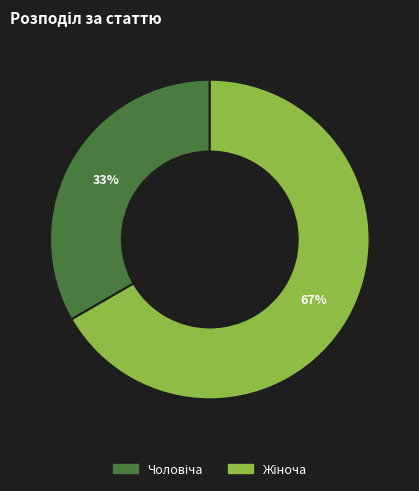

To the nearest percent, what is the average slice percentage?

50%